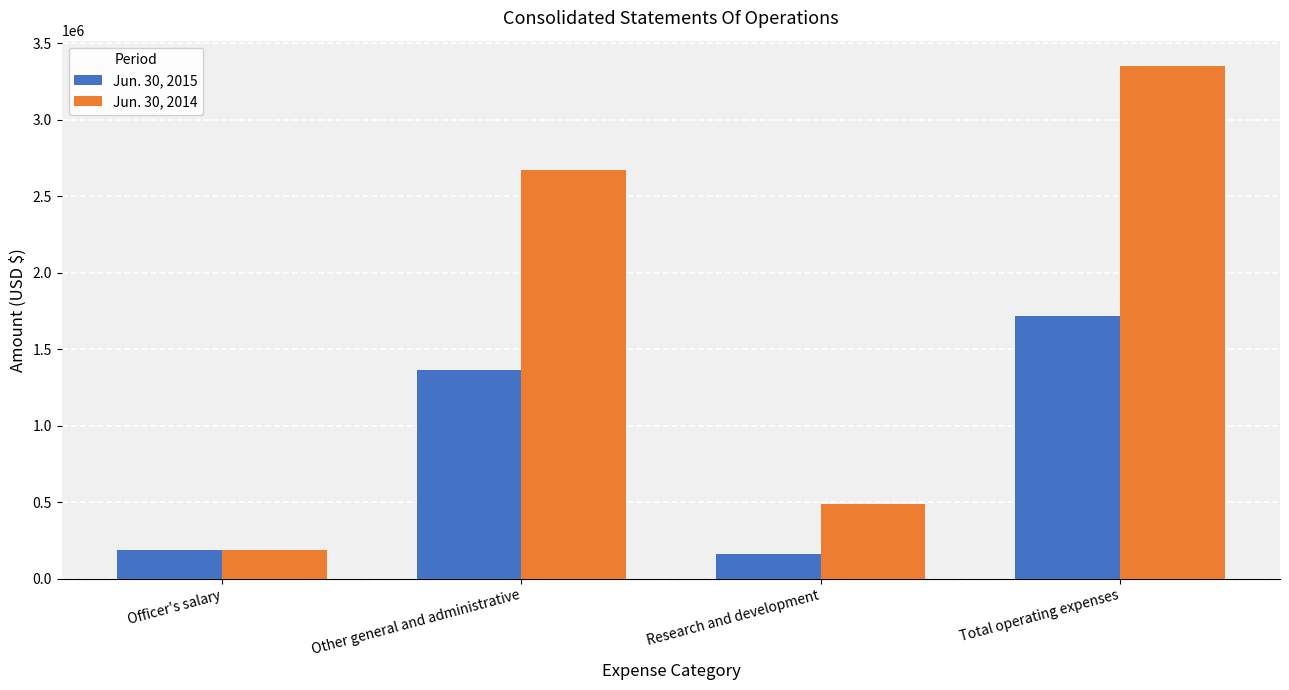

The value of Jun. 30, 2015 at Other general and administrative is 1361240. True or false?

True